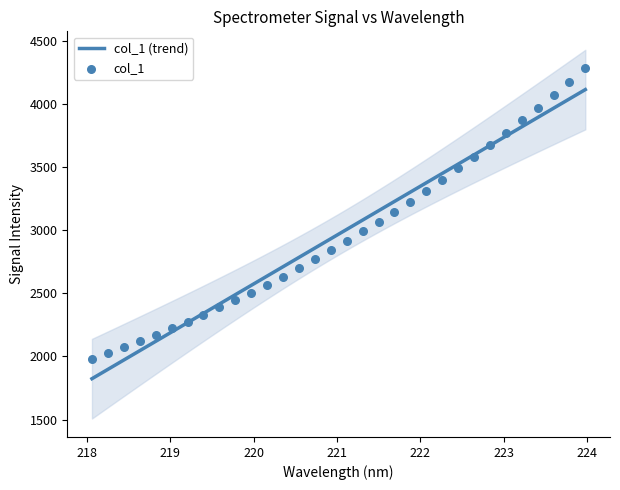

What is the change in value from 221.6902 to 223.9802?

+1145.0